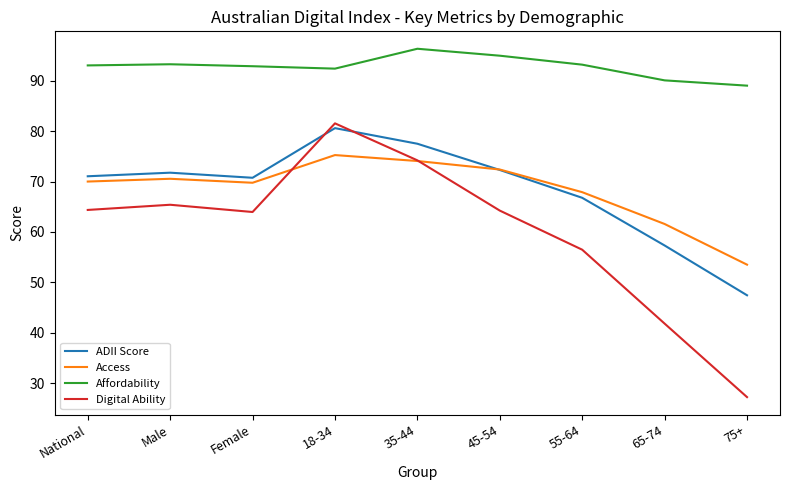

Which label corresponds to the largest value in the chart?

35-44